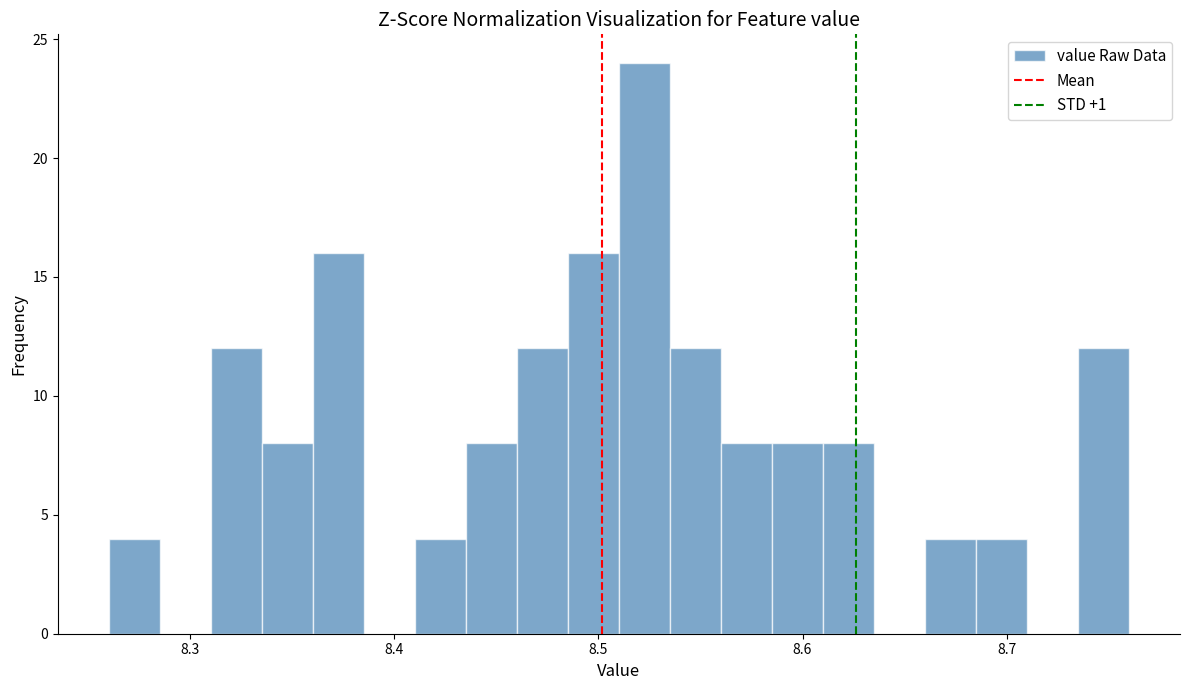

Around what value on the x-axis is the tallest bar? Give the approximate position of its centre, as read against the axis.

8.52